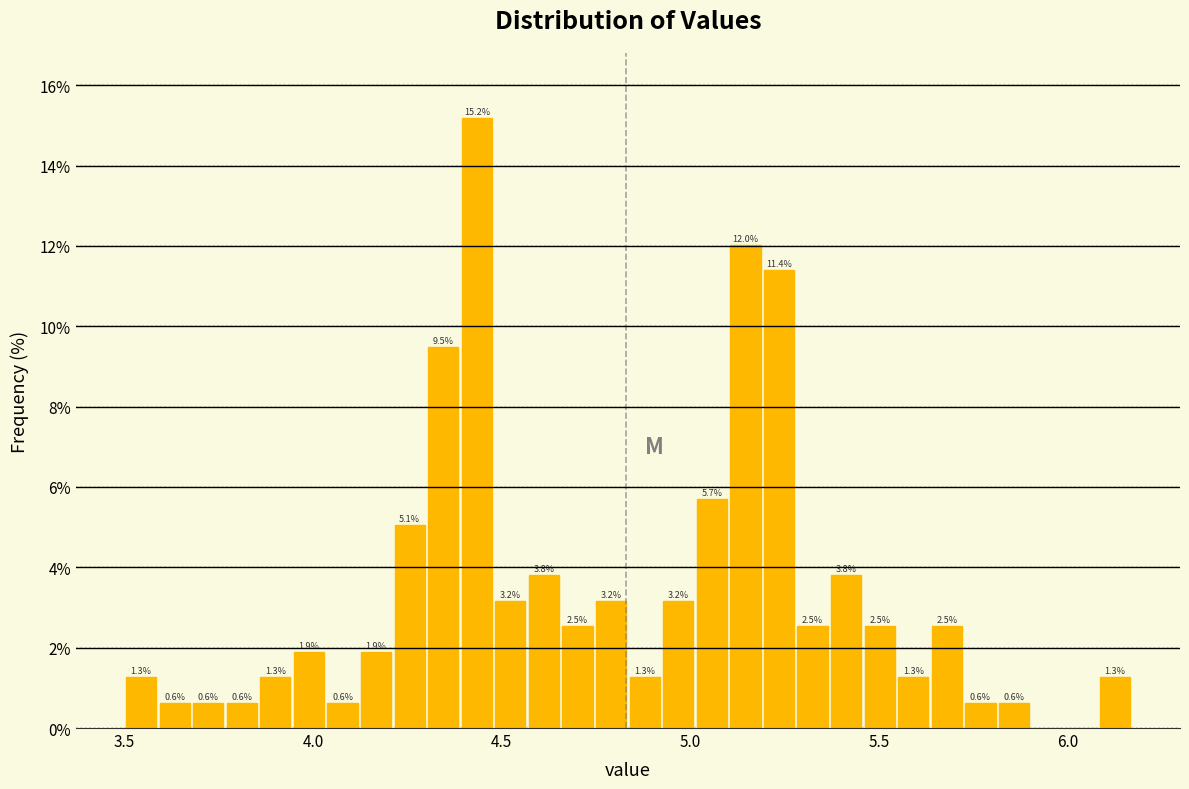

Read against the x-axis, roughly where is the centre of the tallest bar?

4.45